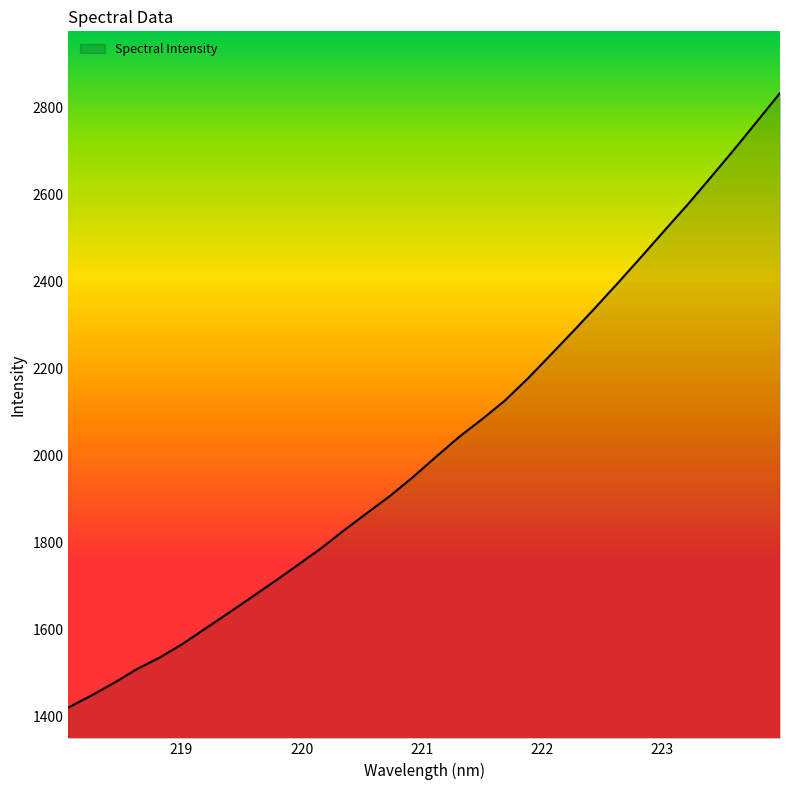

What is the greatest value displayed?

2833.9